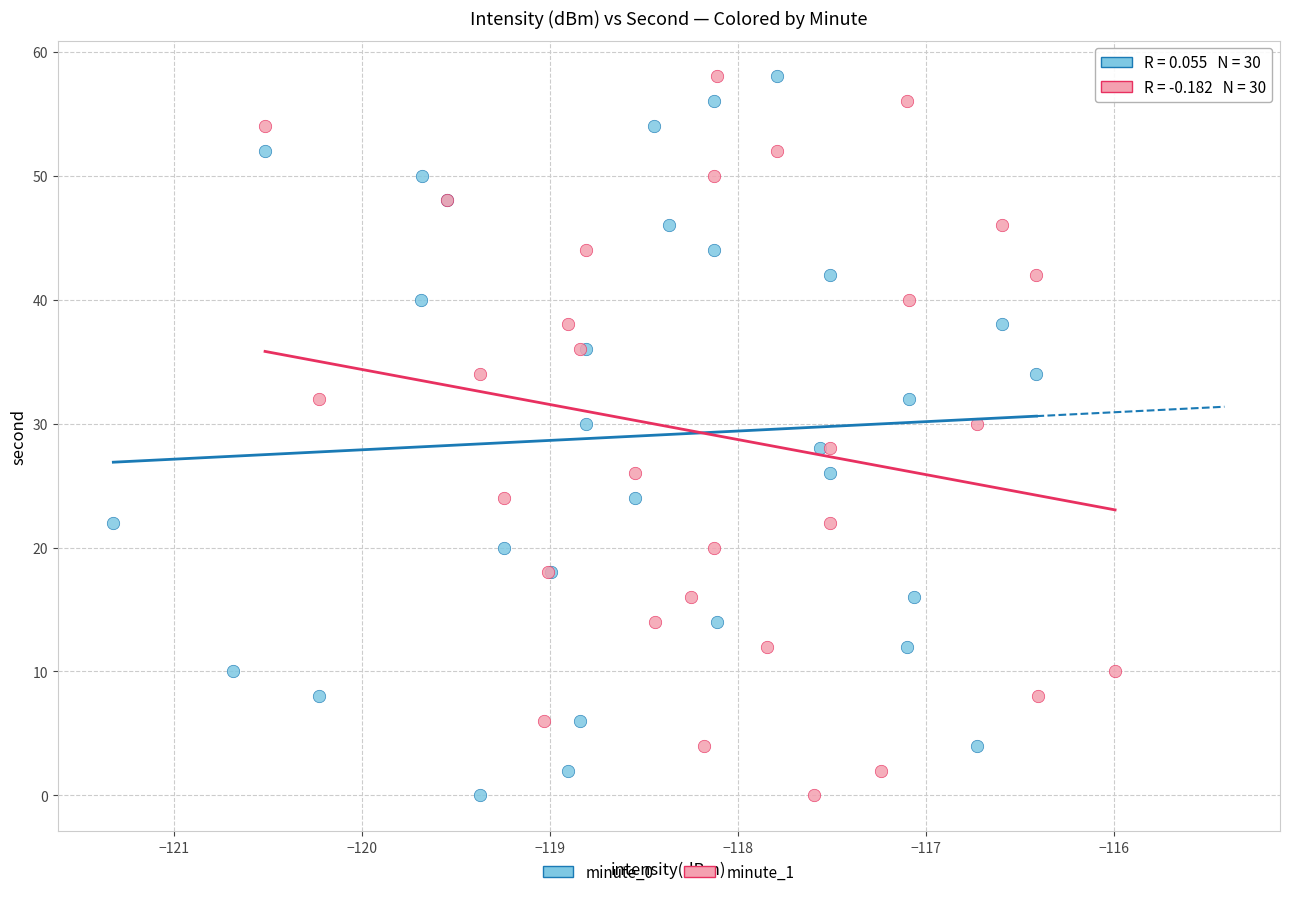

What are all the series names shown in the legend?

minute_0, minute_1